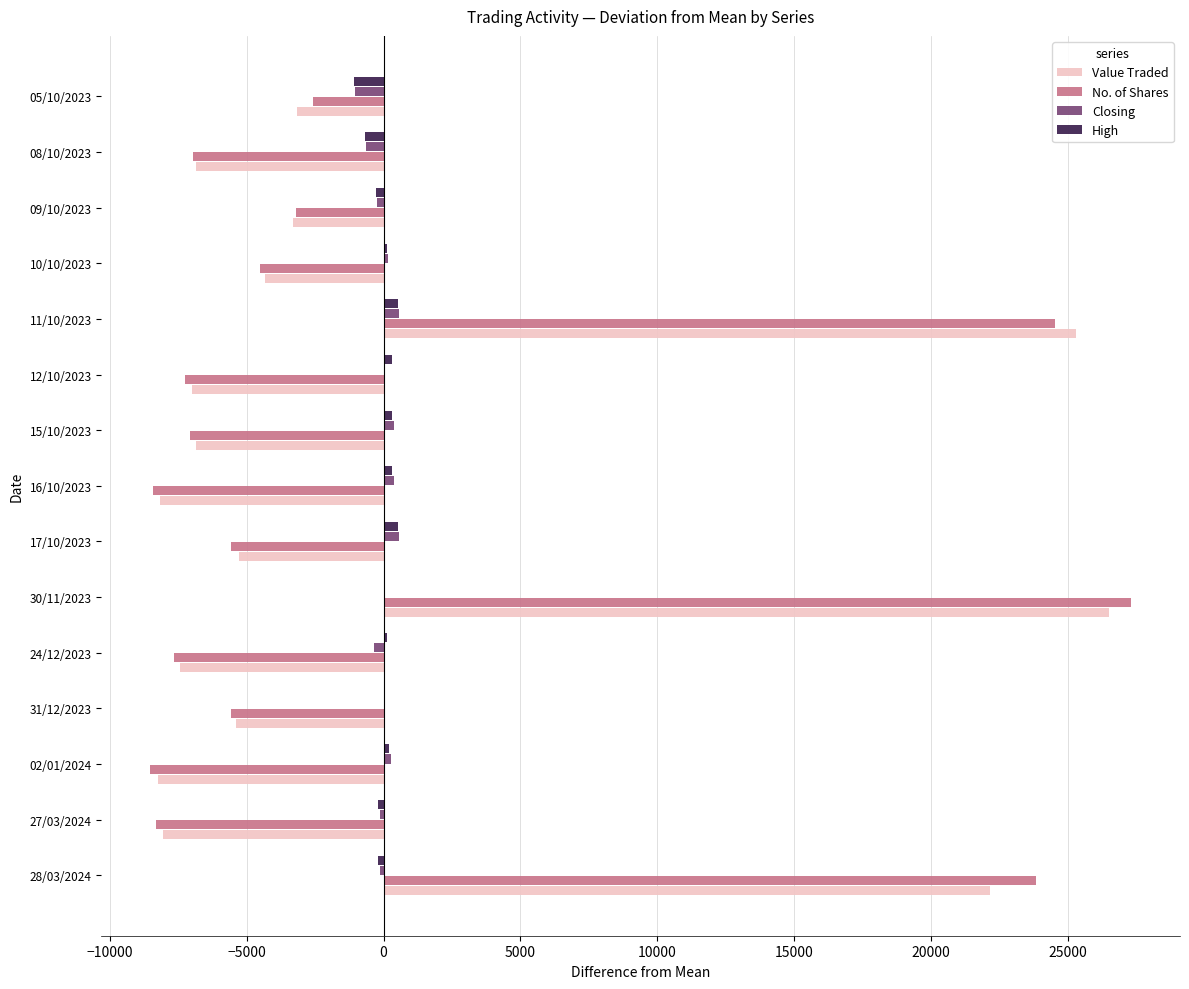

Which category has the highest value across all series?

30/11/2023